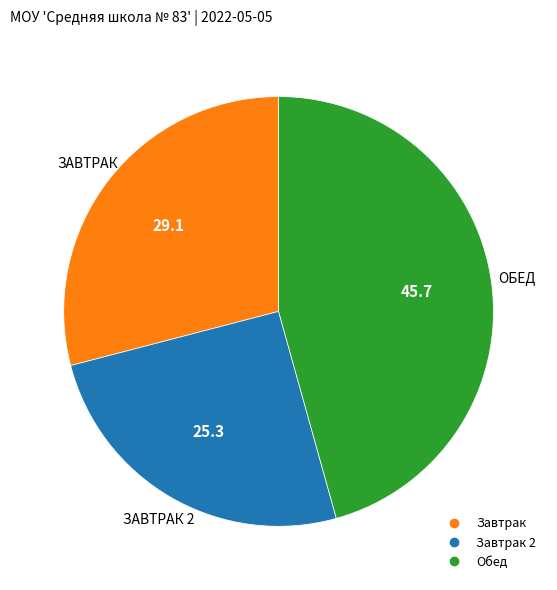

Does any single category account for the majority?

No